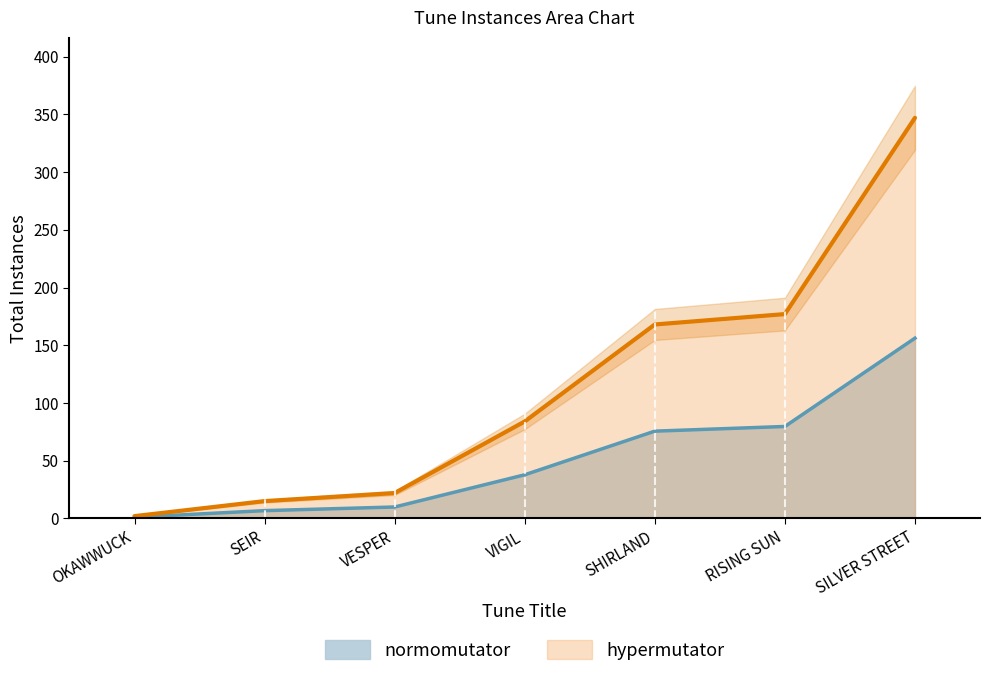

What is the greatest value displayed?

347